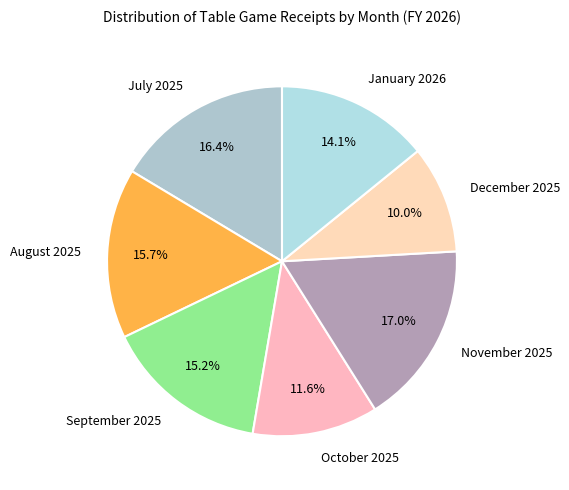

Is there a majority slice in this chart?

No